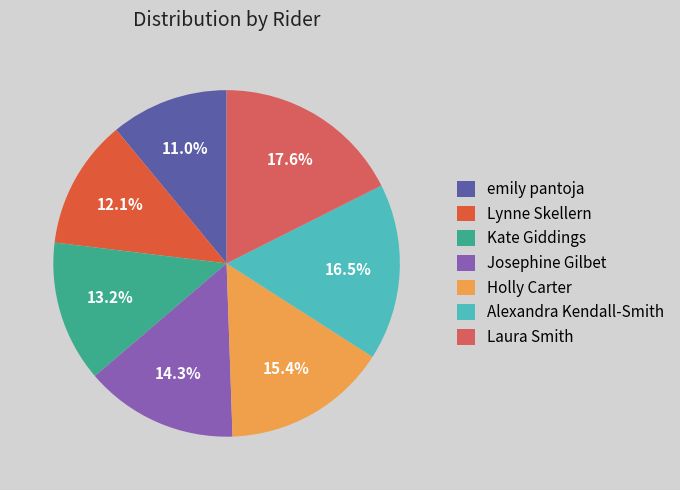

Does Josephine Gilbet account for over 50% of the chart?

No